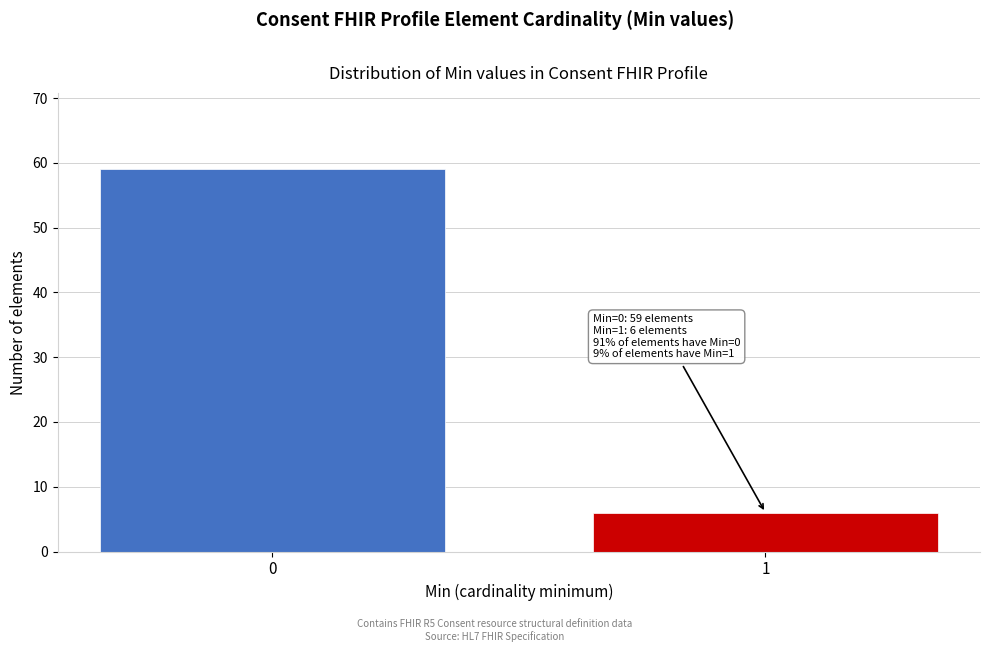

Reading left to right, extract all data points from this chart.

0=59	1=6